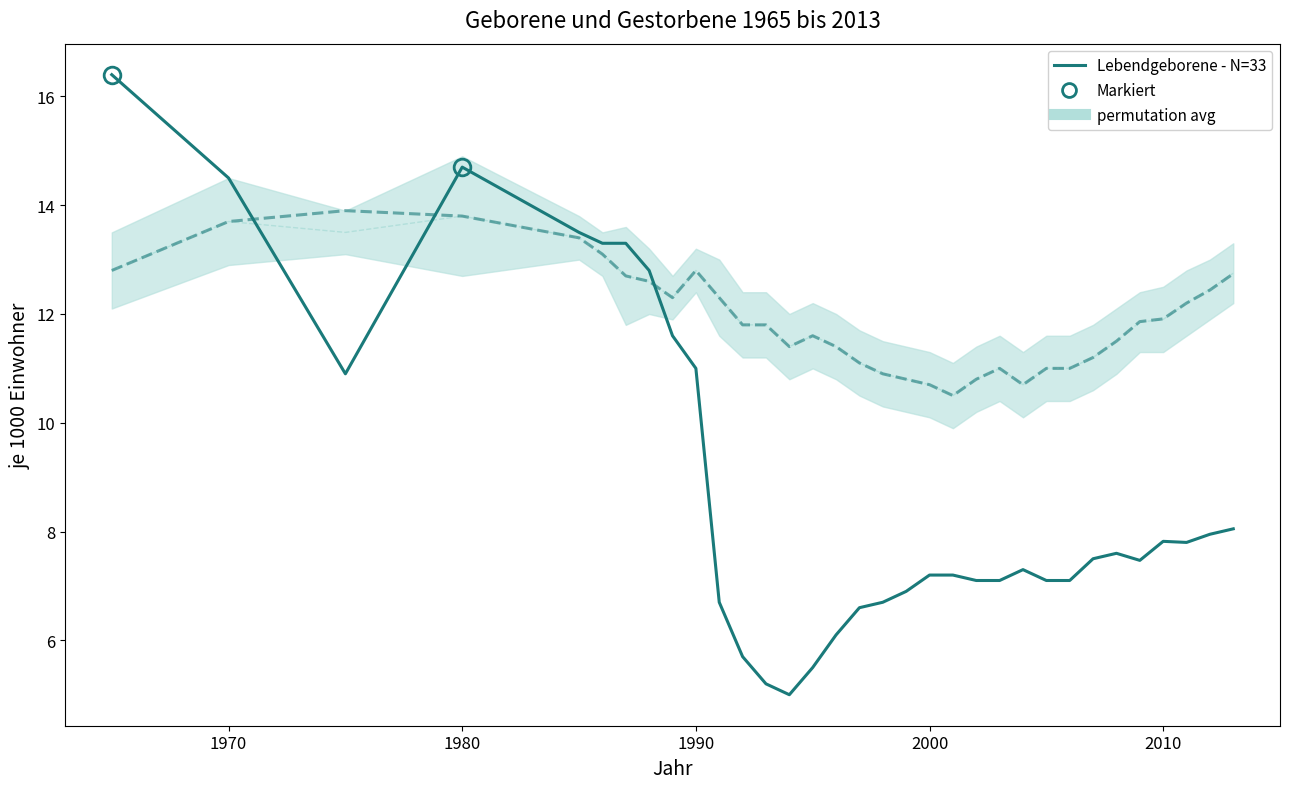

What is the value of the Gestorbene point at the 4th from the left?

13.8